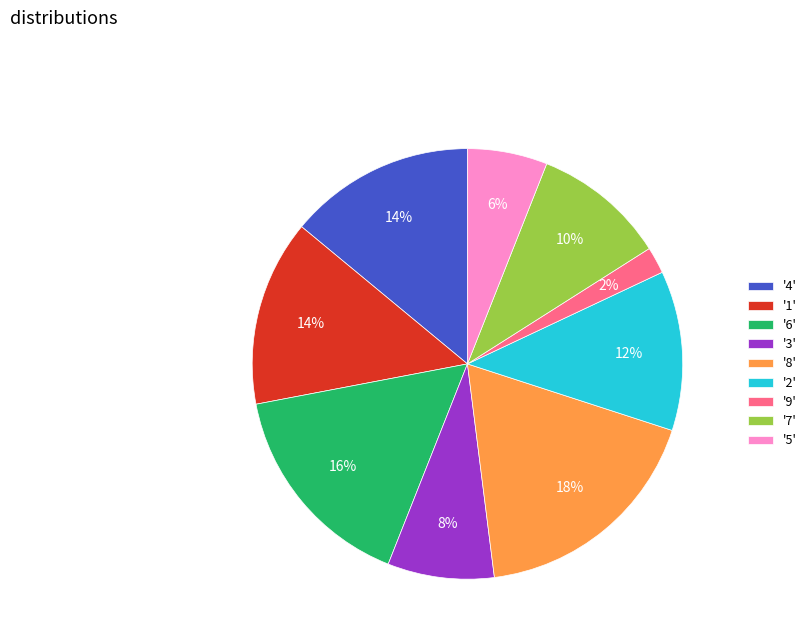

To the nearest percent, what is the average slice percentage?

11%